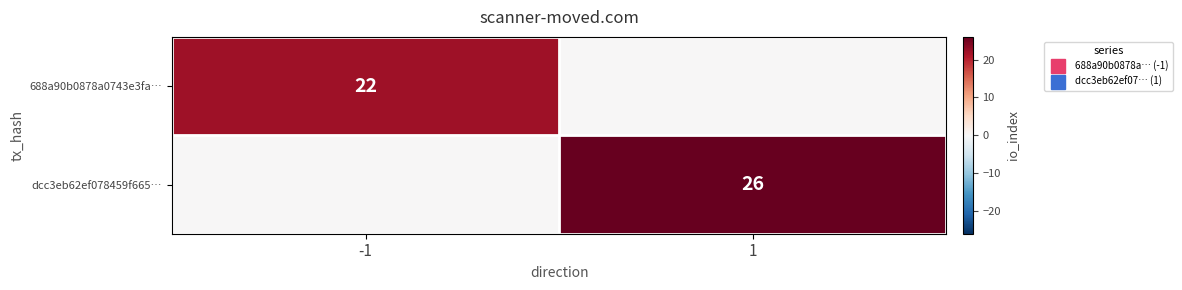

How many data points in 688a90b0878a0743e3fa… are less than 22?

1